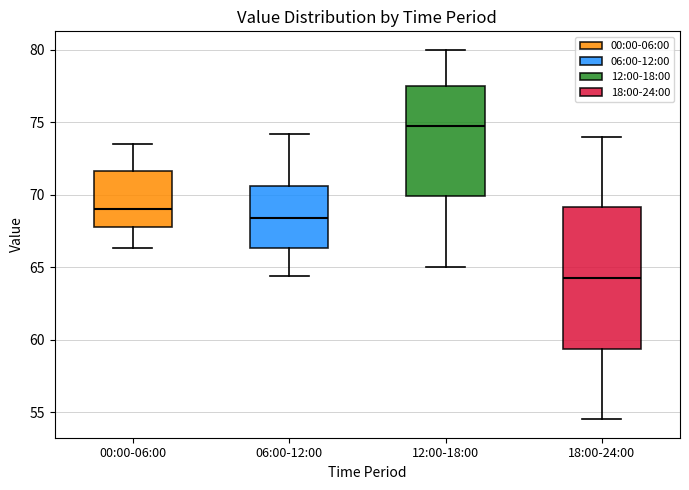

Reading left to right, transcribe this box plot: for each box, give where its median line is, the range the box spans, and where its two whiskers end, as read against the y-axis. The values are not printed on the chart, so give them approximately, as read against the axis.

00:00-06:00: median 69.0, box 68.0 to 71.5, whiskers 66.5 to 73.5
06:00-12:00: median 68.5, box 66.5 to 70.5, whiskers 64.5 to 74.0
12:00-18:00: median 75.0, box 70.0 to 77.5, whiskers 65.0 to 80.0
18:00-24:00: median 64.5, box 59.5 to 69.0, whiskers 54.5 to 74.0